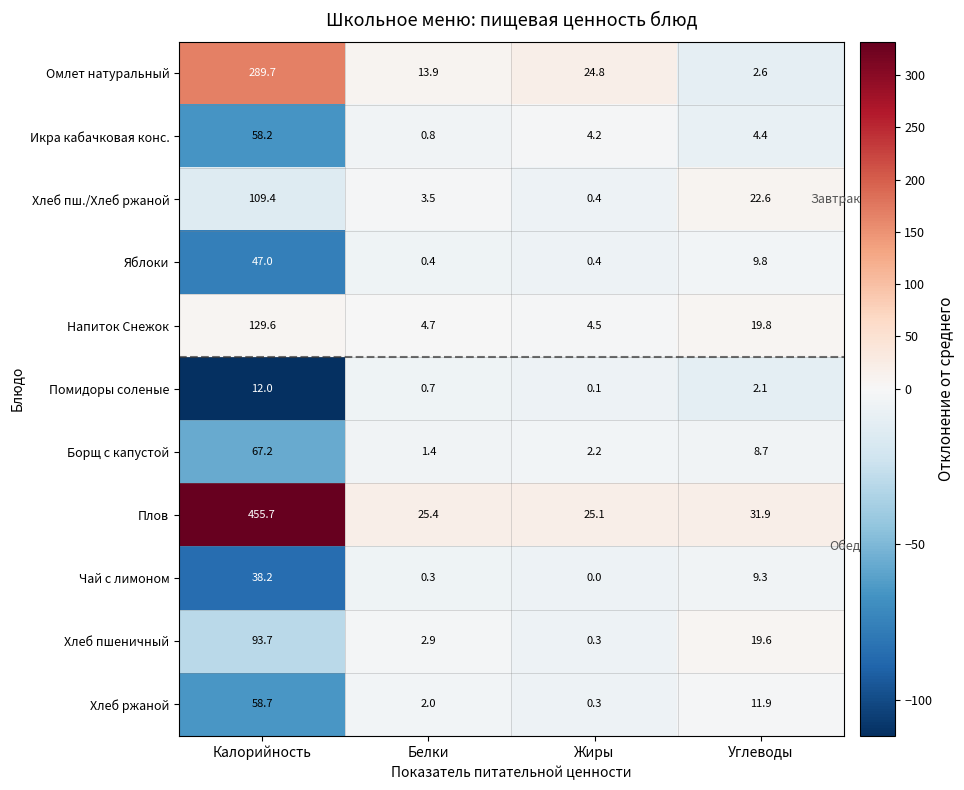

Count the number of categories in the chart.

4